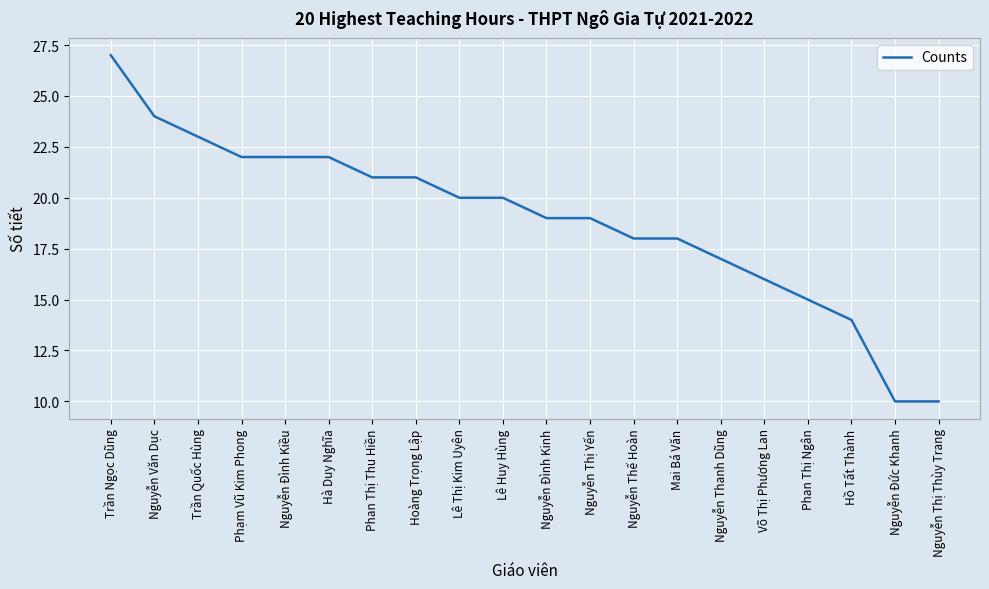

True or false: the data shows 26 at Nguyễn Đình Kinh.

False